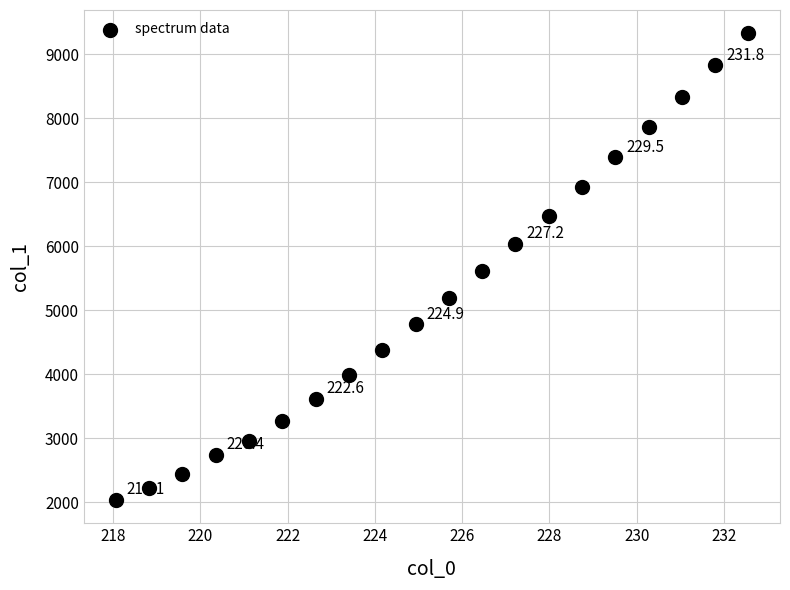

What is the range of X values (max minus min)?

14.5